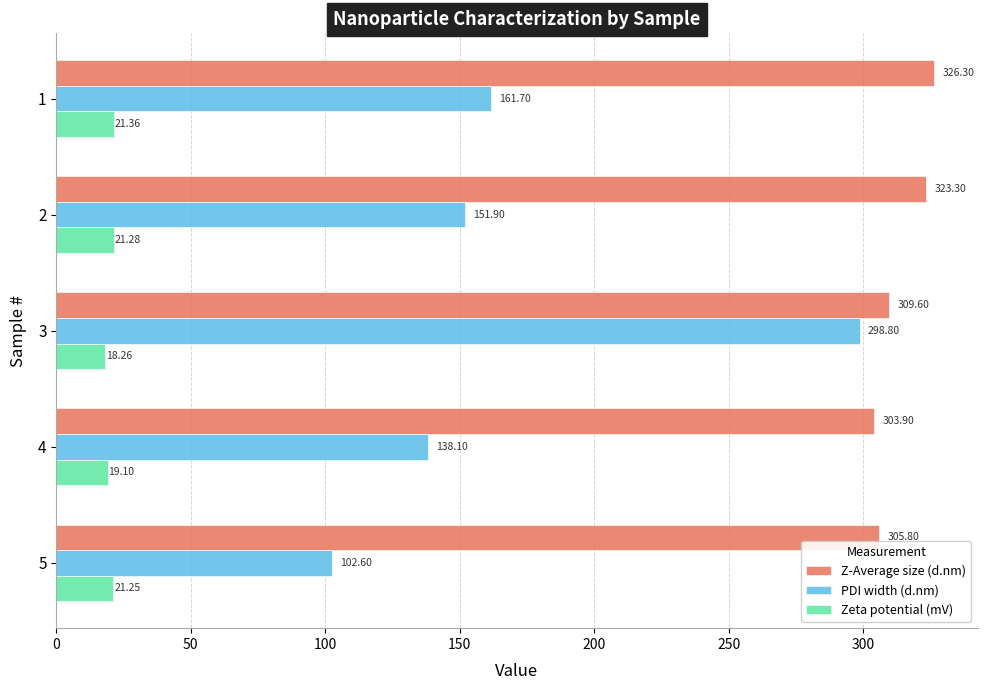

Which series has the largest total across all categories?

Z-Average size (d.nm)